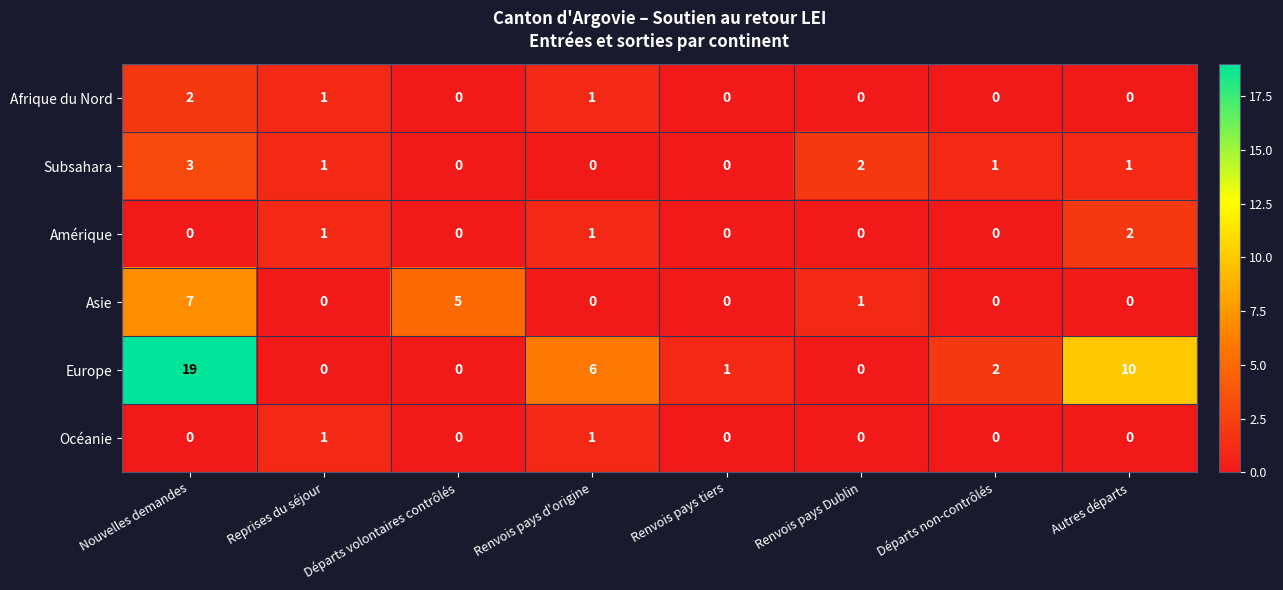

The Europe series shows 0 at Renvois pays Dublin. True or false?

True